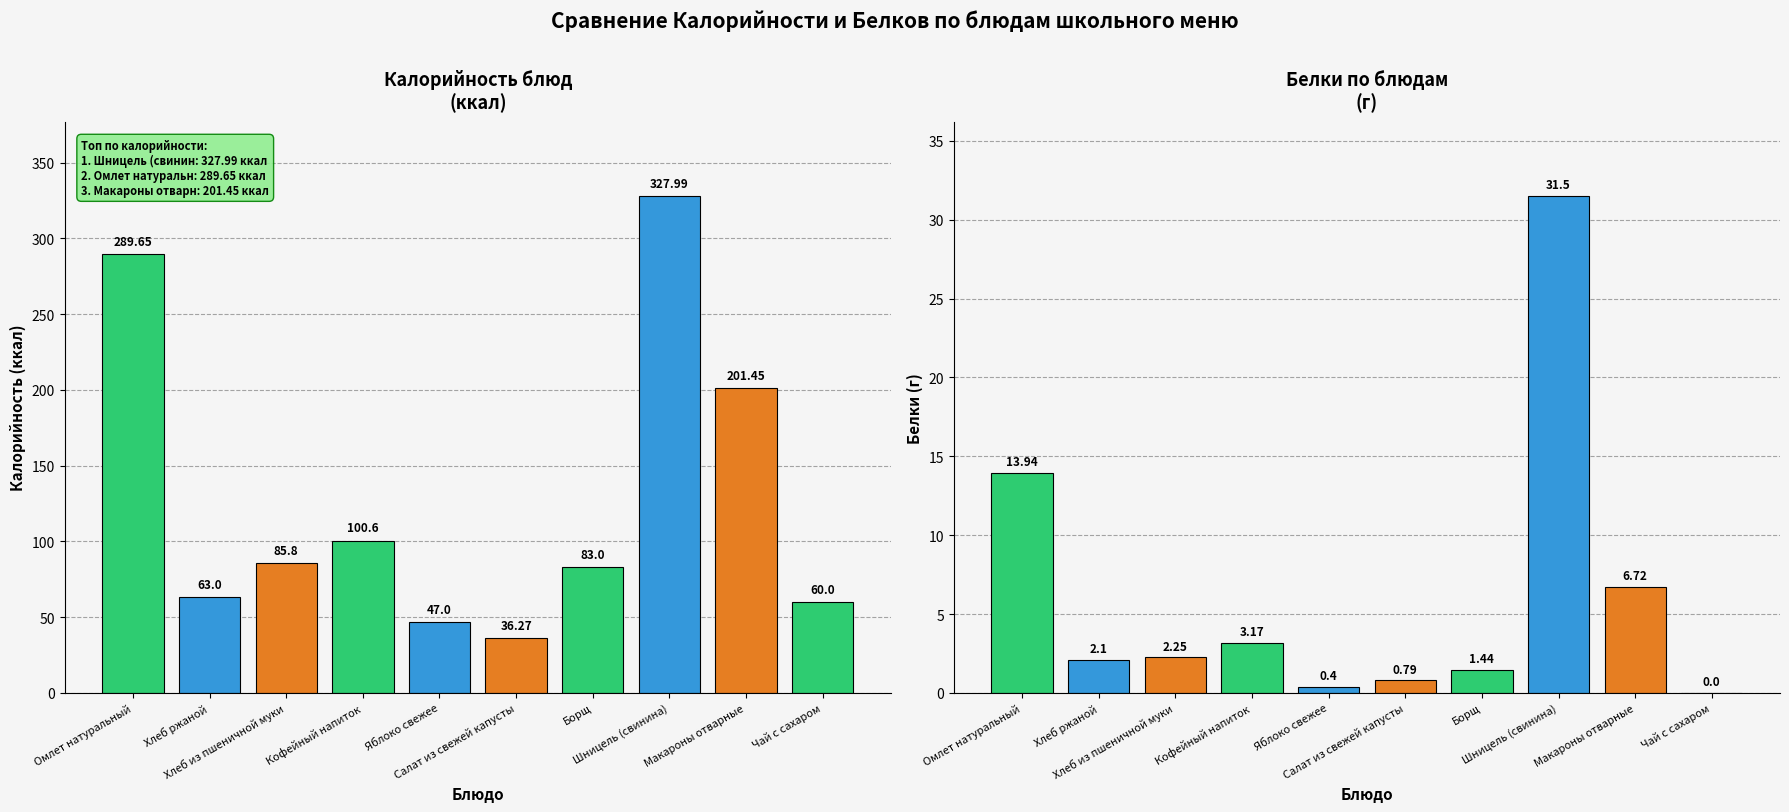

What is the difference between the maximum and minimum values in the Калорийность series?

291.7